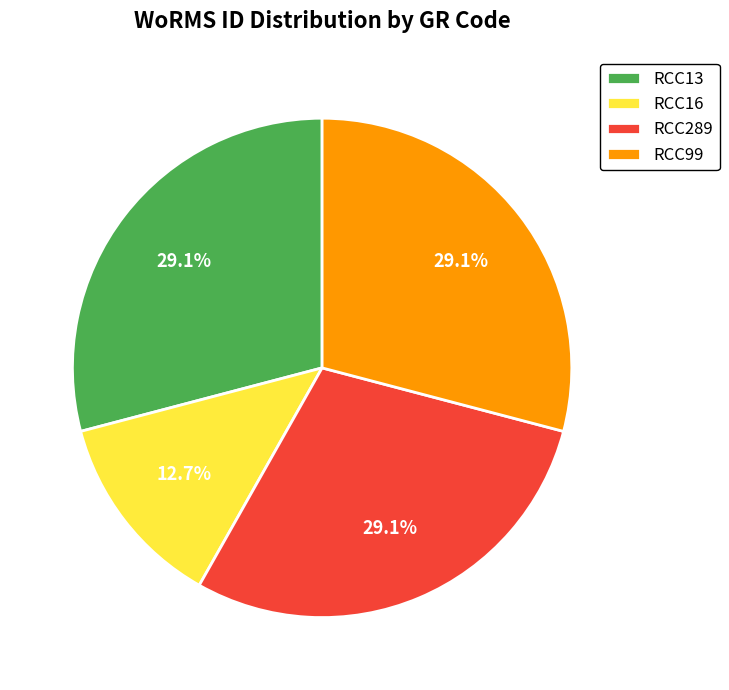

How many slices are in this pie chart?

4